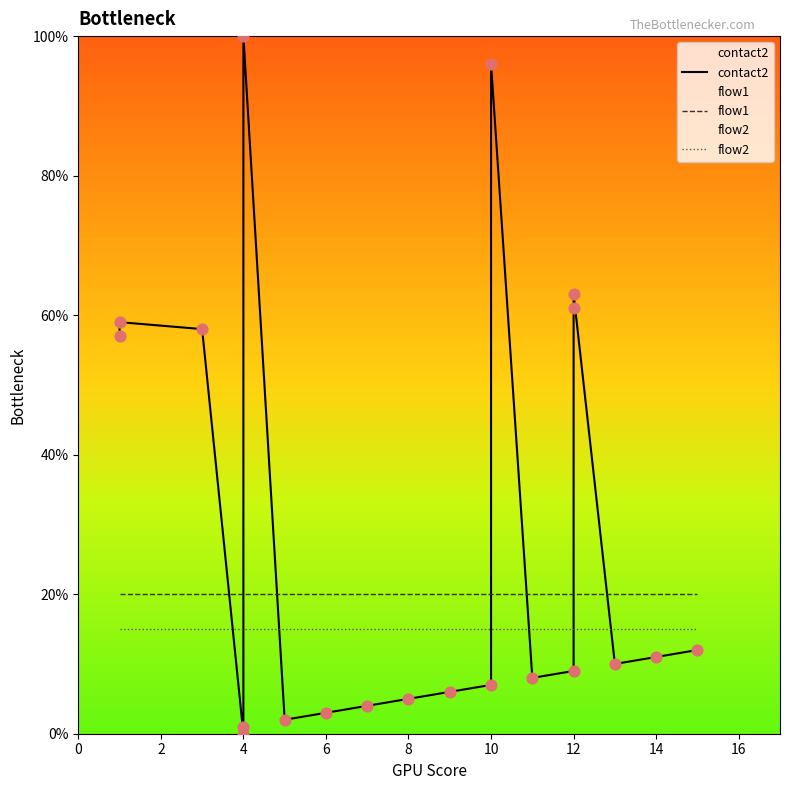

Which series has the largest total across all categories?

contact2